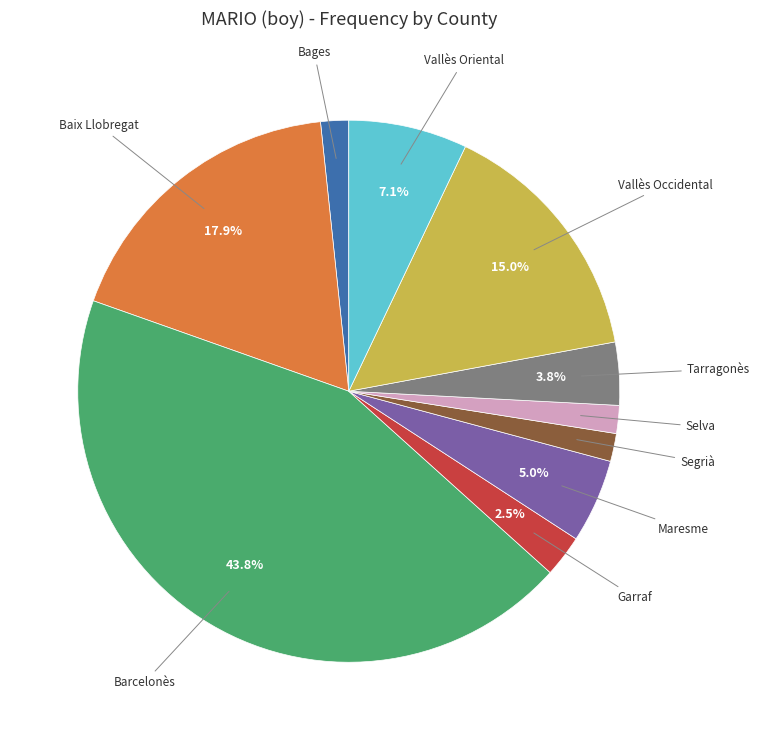

What is the largest slice in the pie chart?

Barcelonès